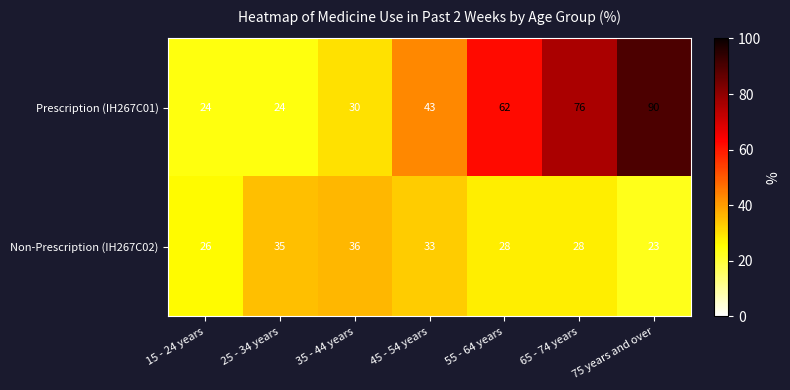

What is the difference between the second highest and minimum values in the Non-Prescription (IH267C02) series?

12